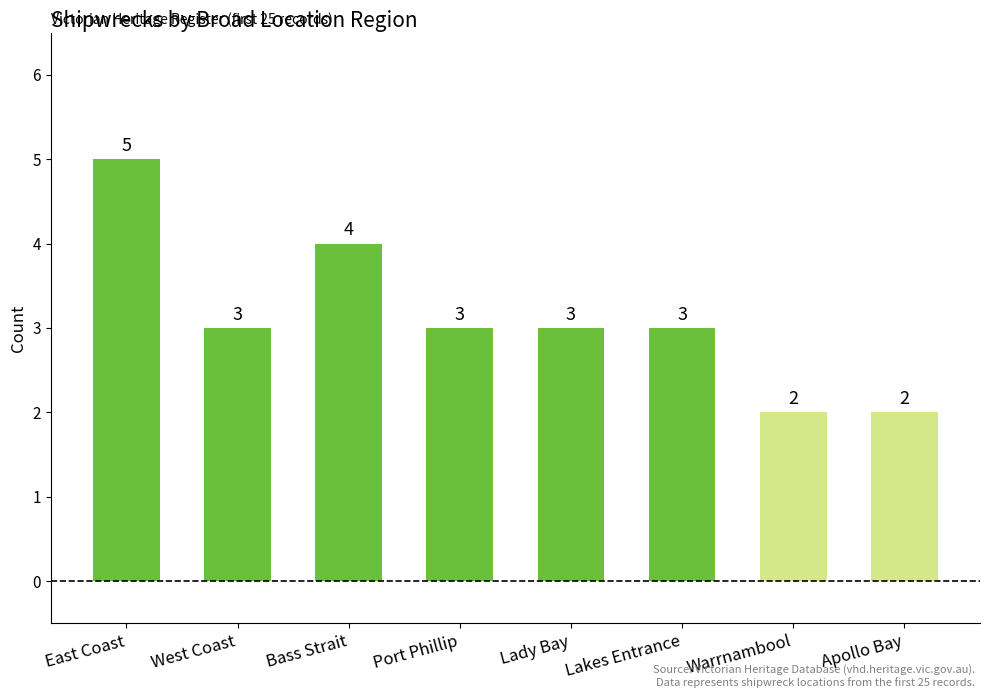

At which category does the chart reach its peak across all series?

East Coast